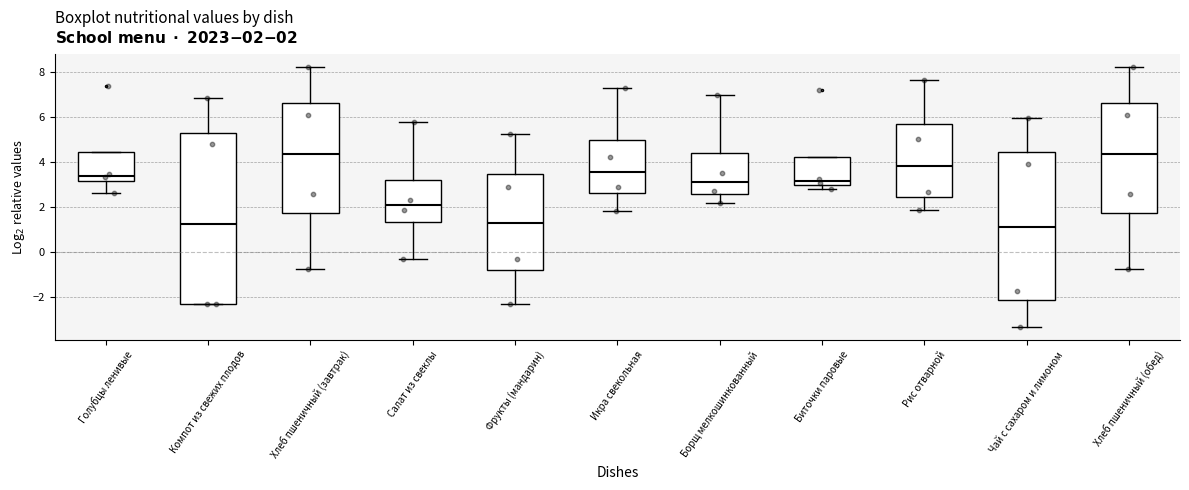

Comparing the boxes themselves (not the whiskers), which one is the tallest?

Компот из свежих плодов